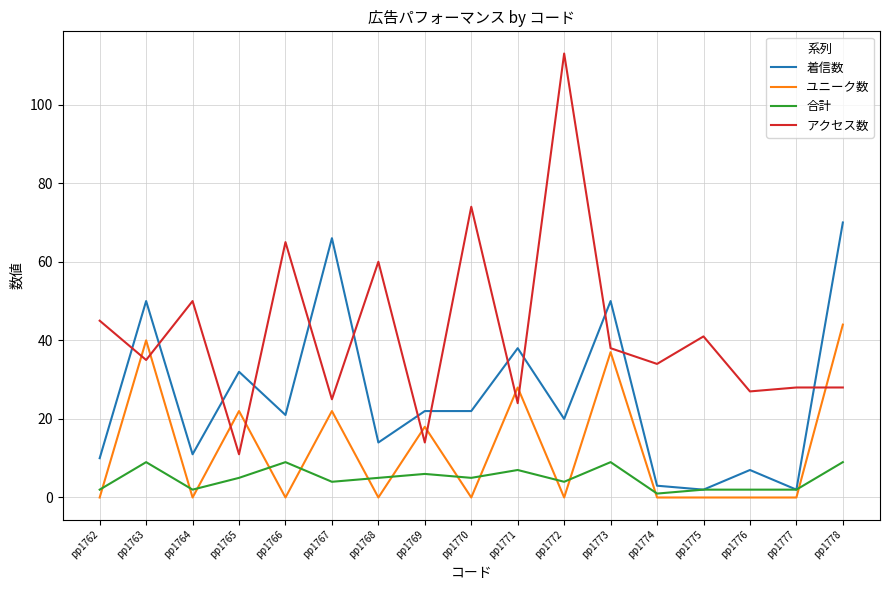

Reading left to right, transcribe all the data shown in this chart.

着信数: 10	50	11	32	21	66	14	22	22	38	20	50	3	2	7	2	70
ユニーク数: 0	40	0	22	0	22	0	18	0	28	0	37	0	0	0	0	44
合計: 2	9	2	5	9	4	5	6	5	7	4	9	1	2	2	2	9
アクセス数: 45	35	50	11	65	25	60	14	74	24	113	38	34	41	27	28	28